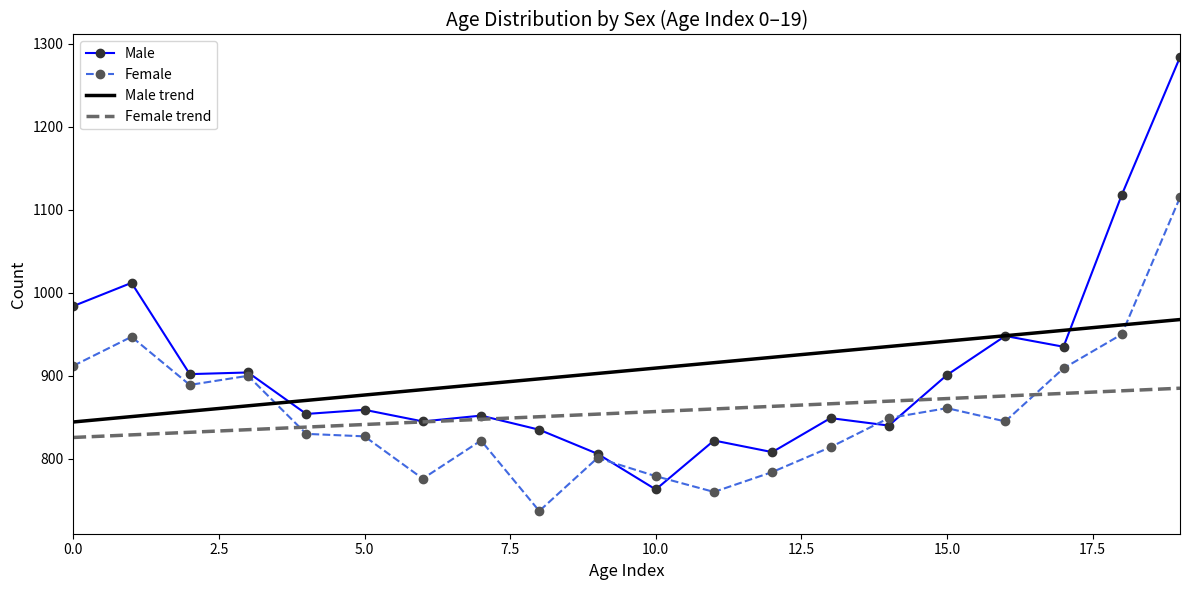

True or false: Male and Female trend intersect in this chart.

True